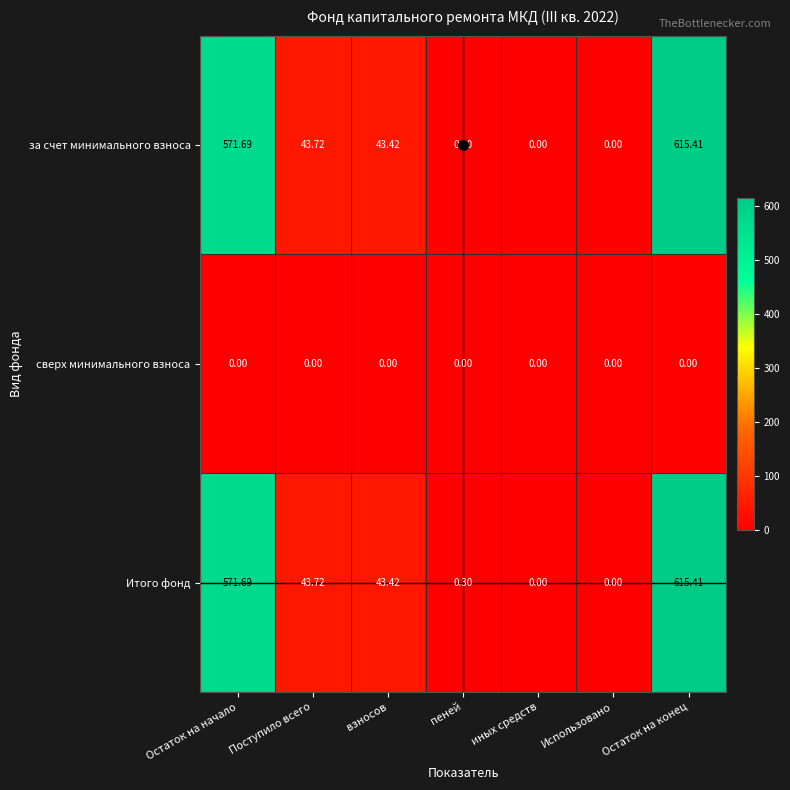

At which label does Итого фонд first exceed 43?

Остаток на начало